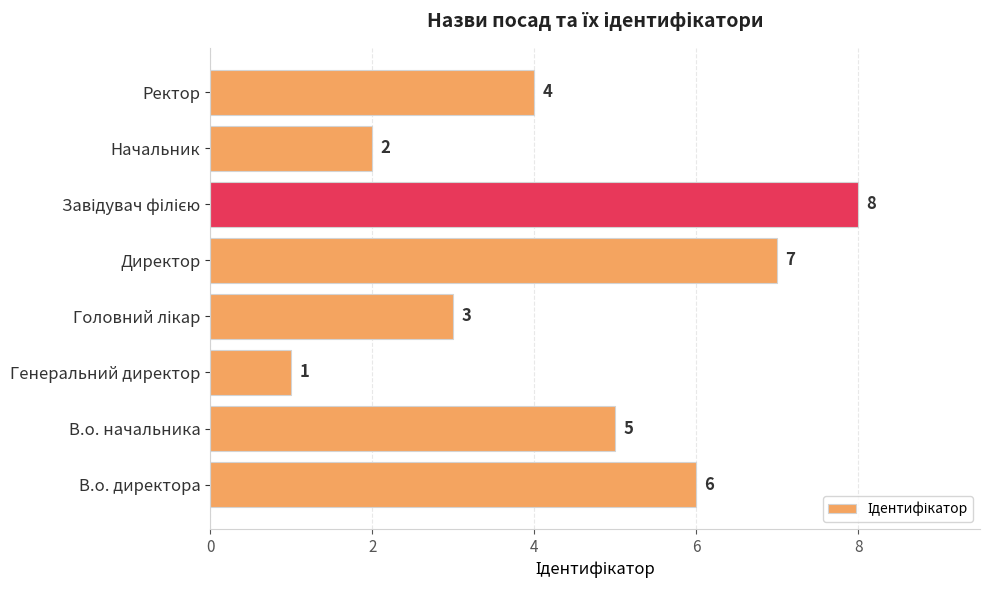

Does the chart contain any negative values?

No